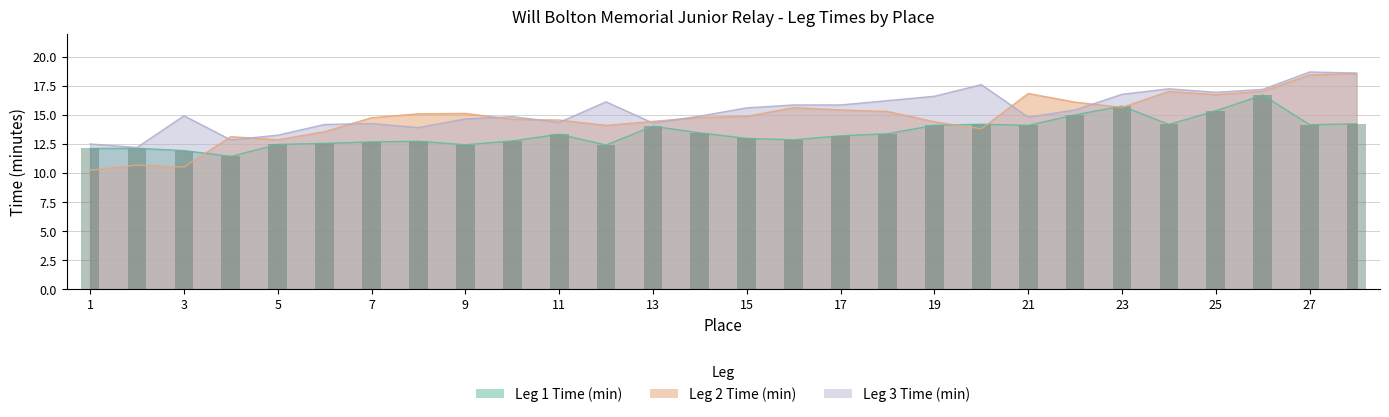

At which label is Leg 1 Time (min) closest to 14?

13